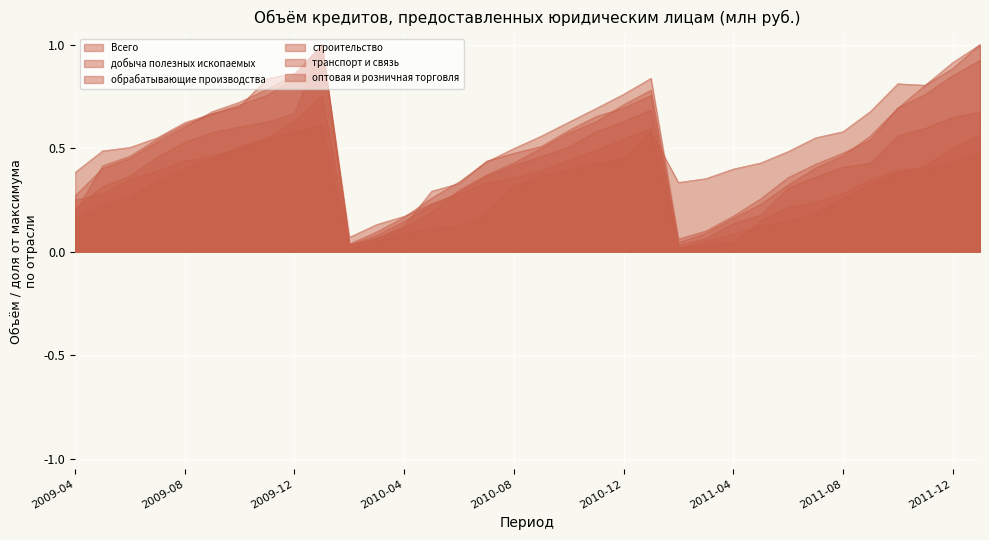

Reading right to left, list all the values displayed in this chart.

Всего: 2012-01=0.9	2011-12=0.9	2011-11=0.8	2011-10=0.7	2011-09=0.5	2011-08=0.5	2011-07=0.4	2011-06=0.4	2011-05=0.3	2011-04=0.2	2011-03=0.1	2011-02=0.1	2011-01=0.8	2010-12=0.8	2010-11=0.7	2010-10=0.6	2010-09=0.6	2010-08=0.5	2010-07=0.4	2010-06=0.3	2010-05=0.3	2010-04=0.2	2010-03=0.1	2010-02=0.0	2010-01=1.0	2009-12=0.9	2009-11=0.8	2009-10=0.7	2009-09=0.7	2009-08=0.6	2009-07=0.5	2009-06=0.5	2009-05=0.4	2009-04=0.3
добыча полезных ископаемых: 2012-01=0.5	2011-12=0.4	2011-11=0.4	2011-10=0.4	2011-09=0.3	2011-08=0.3	2011-07=0.2	2011-06=0.2	2011-05=0.1	2011-04=0.0	2011-03=0.0	2011-02=0.0	2011-01=0.6	2010-12=0.5	2010-11=0.5	2010-10=0.4	2010-09=0.4	2010-08=0.4	2010-07=0.3	2010-06=0.3	2010-05=0.2	2010-04=0.2	2010-03=0.1	2010-02=0.1	2010-01=1.0	2009-12=0.9	2009-11=0.8	2009-10=0.7	2009-09=0.7	2009-08=0.6	2009-07=0.6	2009-06=0.5	2009-05=0.5	2009-04=0.4
обрабатывающие производства: 2012-01=1.0	2011-12=0.9	2011-11=0.8	2011-10=0.7	2011-09=0.6	2011-08=0.5	2011-07=0.4	2011-06=0.3	2011-05=0.2	2011-04=0.2	2011-03=0.1	2011-02=0.0	2011-01=0.8	2010-12=0.7	2010-11=0.6	2010-10=0.6	2010-09=0.5	2010-08=0.4	2010-07=0.4	2010-06=0.3	2010-05=0.2	2010-04=0.1	2010-03=0.1	2010-02=0.0	2010-01=0.8	2009-12=0.6	2009-11=0.5	2009-10=0.5	2009-09=0.4	2009-08=0.4	2009-07=0.3	2009-06=0.3	2009-05=0.2	2009-04=0.2
строительство: 2012-01=0.6	2011-12=0.5	2011-11=0.4	2011-10=0.4	2011-09=0.3	2011-08=0.3	2011-07=0.2	2011-06=0.1	2011-05=0.1	2011-04=0.1	2011-03=0.1	2011-02=0.0	2011-01=0.8	2010-12=0.7	2010-11=0.7	2010-10=0.6	2010-09=0.5	2010-08=0.5	2010-07=0.4	2010-06=0.3	2010-05=0.3	2010-04=0.1	2010-03=0.1	2010-02=0.0	2010-01=1.0	2009-12=0.7	2009-11=0.6	2009-10=0.6	2009-09=0.6	2009-08=0.5	2009-07=0.5	2009-06=0.4	2009-05=0.3	2009-04=0.2
транспорт и связь: 2012-01=1.0	2011-12=0.9	2011-11=0.8	2011-10=0.8	2011-09=0.7	2011-08=0.6	2011-07=0.5	2011-06=0.5	2011-05=0.4	2011-04=0.4	2011-03=0.4	2011-02=0.3	2011-01=0.6	2010-12=0.4	2010-11=0.4	2010-10=0.4	2010-09=0.4	2010-08=0.3	2010-07=0.2	2010-06=0.1	2010-05=0.1	2010-04=0.1	2010-03=0.0	2010-02=0.0	2010-01=0.6	2009-12=0.6	2009-11=0.5	2009-10=0.5	2009-09=0.5	2009-08=0.4	2009-07=0.4	2009-06=0.3	2009-05=0.3	2009-04=0.2
оптовая и розничная торговля: 2012-01=0.7	2011-12=0.6	2011-11=0.6	2011-10=0.6	2011-09=0.4	2011-08=0.4	2011-07=0.4	2011-06=0.3	2011-05=0.2	2011-04=0.1	2011-03=0.1	2011-02=0.0	2011-01=0.7	2010-12=0.6	2010-11=0.6	2010-10=0.5	2010-09=0.5	2010-08=0.4	2010-07=0.4	2010-06=0.3	2010-05=0.2	2010-04=0.1	2010-03=0.1	2010-02=0.0	2010-01=1.0	2009-12=0.8	2009-11=0.8	2009-10=0.7	2009-09=0.7	2009-08=0.6	2009-07=0.5	2009-06=0.5	2009-05=0.4	2009-04=0.2